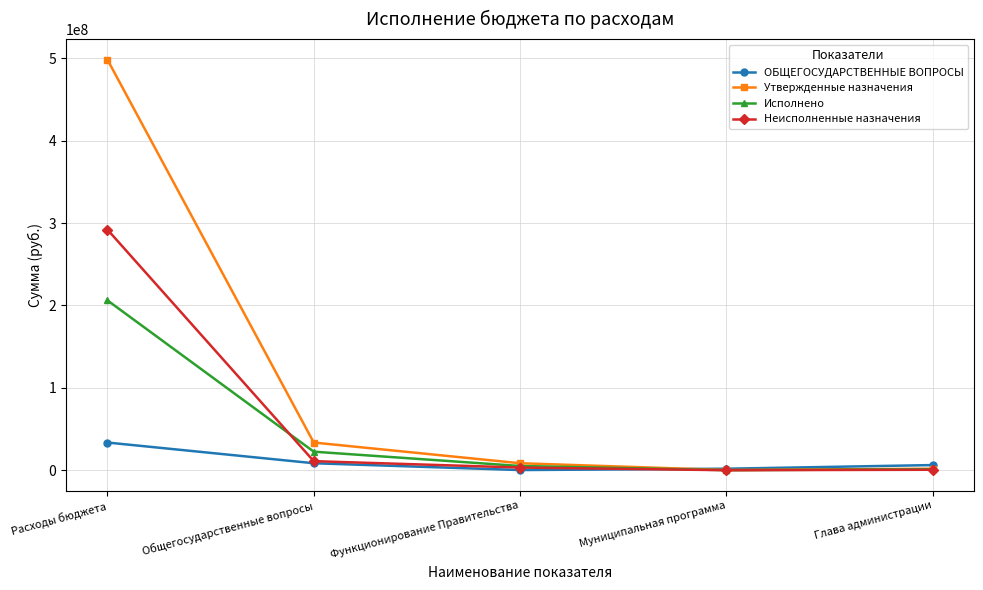

Which series has the widest spread of values?

Утвержденные назначения